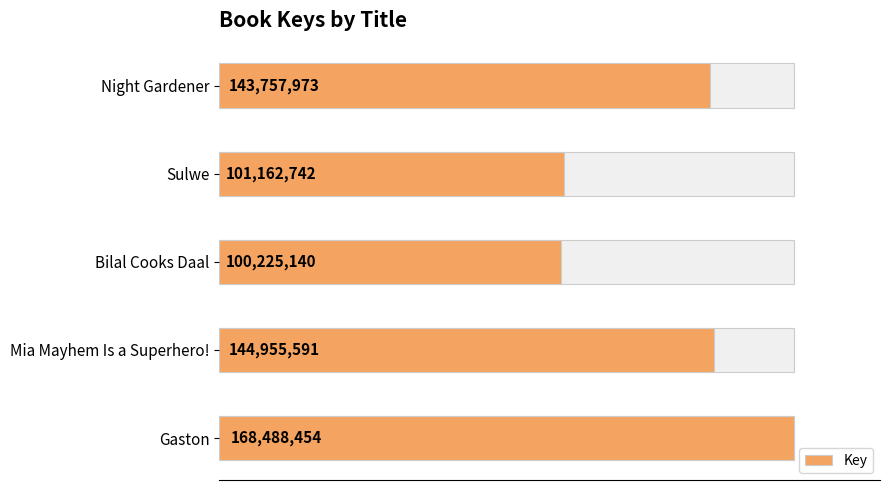

How many values are below 143757973?

2